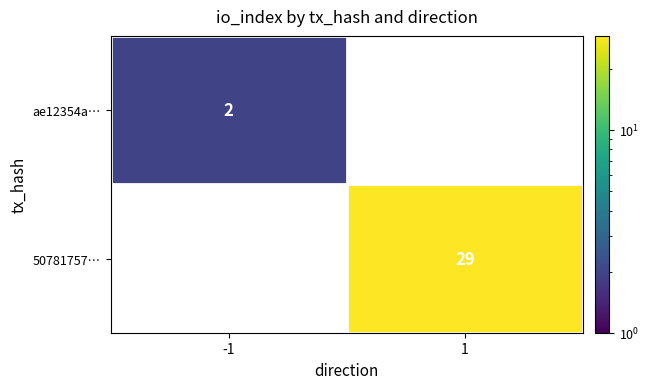

The ae12354a… series shows 0 at -1. True or false?

False